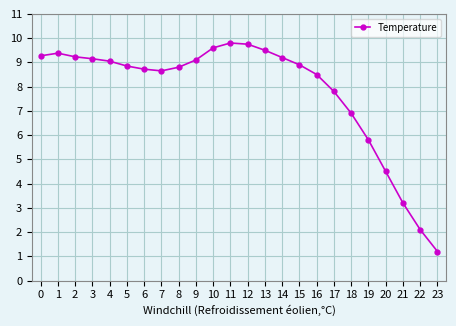

What is the ratio of the value at 13 to the value at 21?

3.0